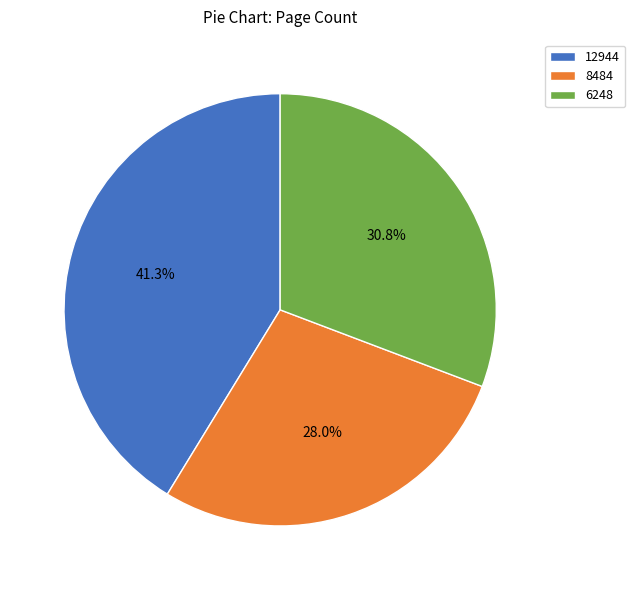

Which category has the smallest portion of the pie?

8484